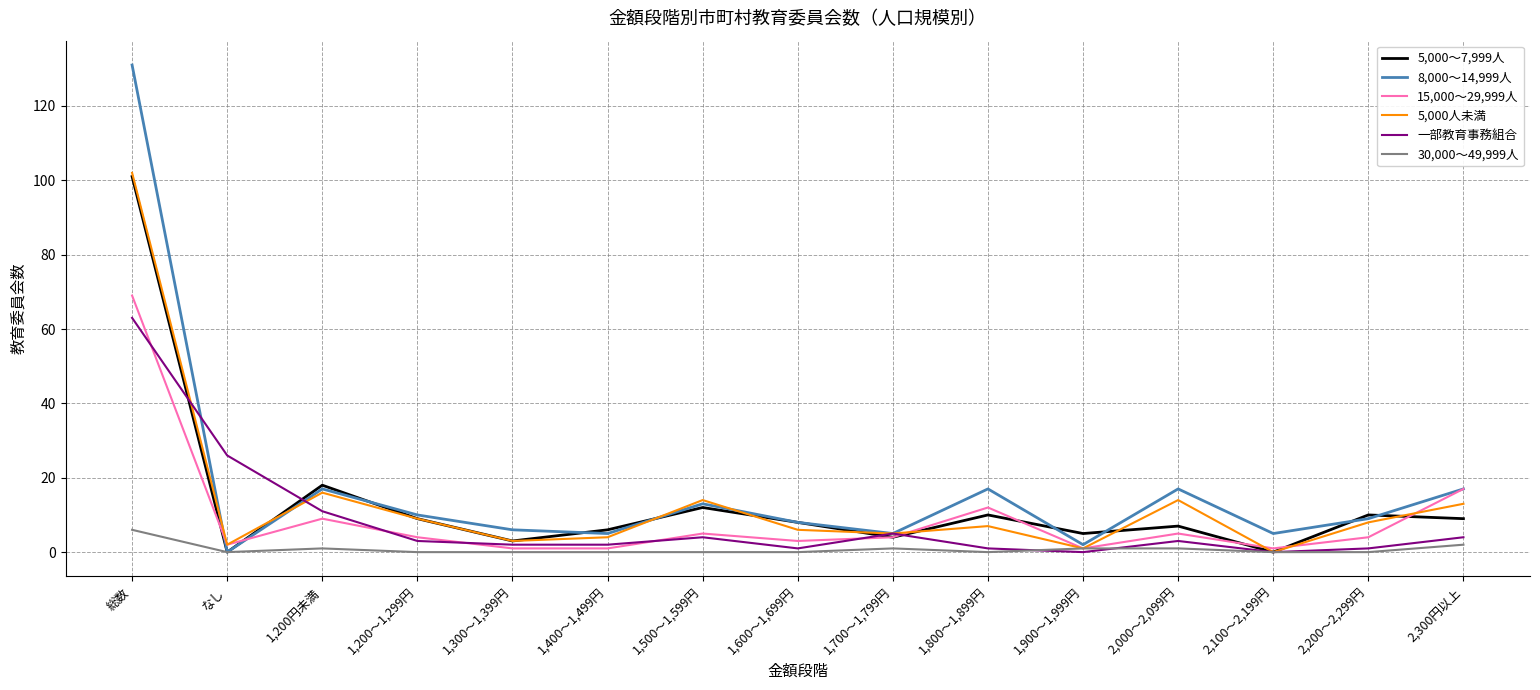

At which category does the chart reach its peak across all series?

総数